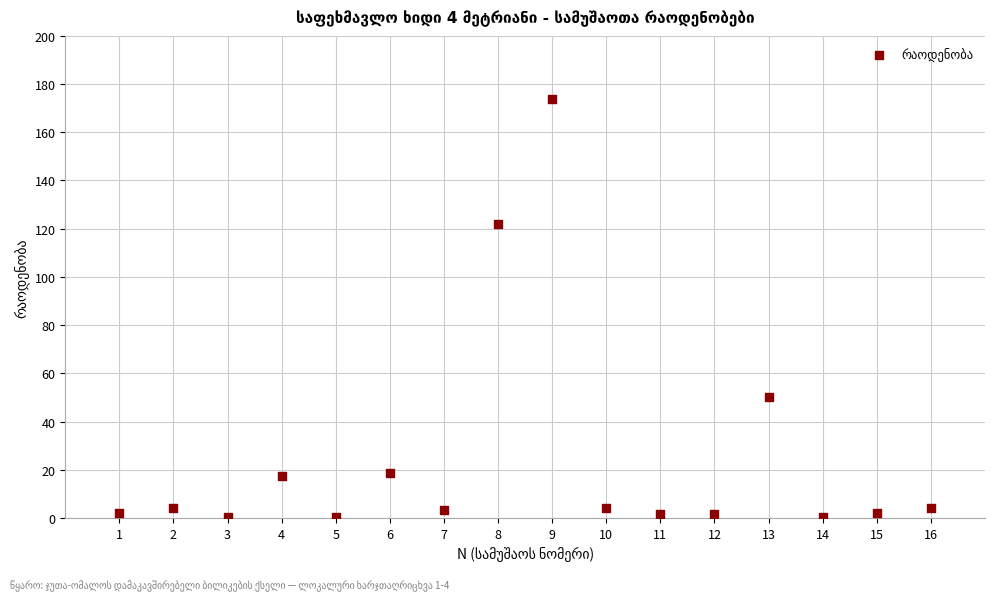

How many data points are displayed?

16